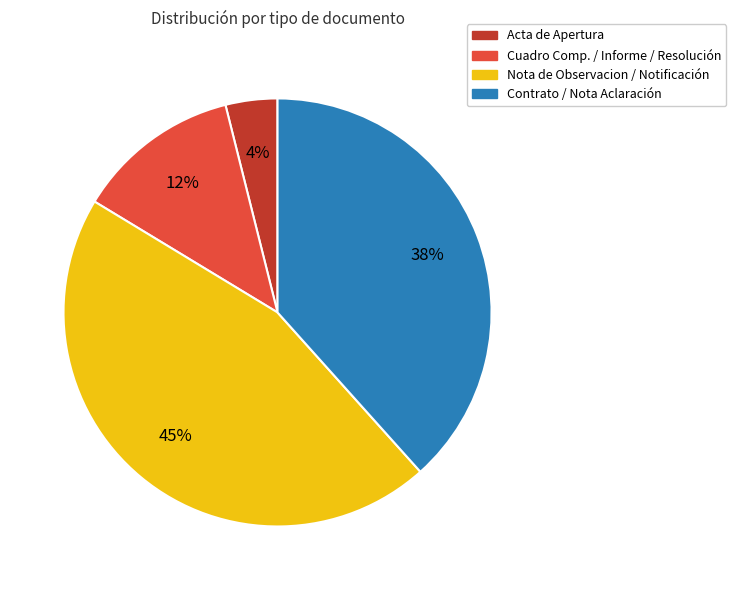

Does any single category account for the majority?

No